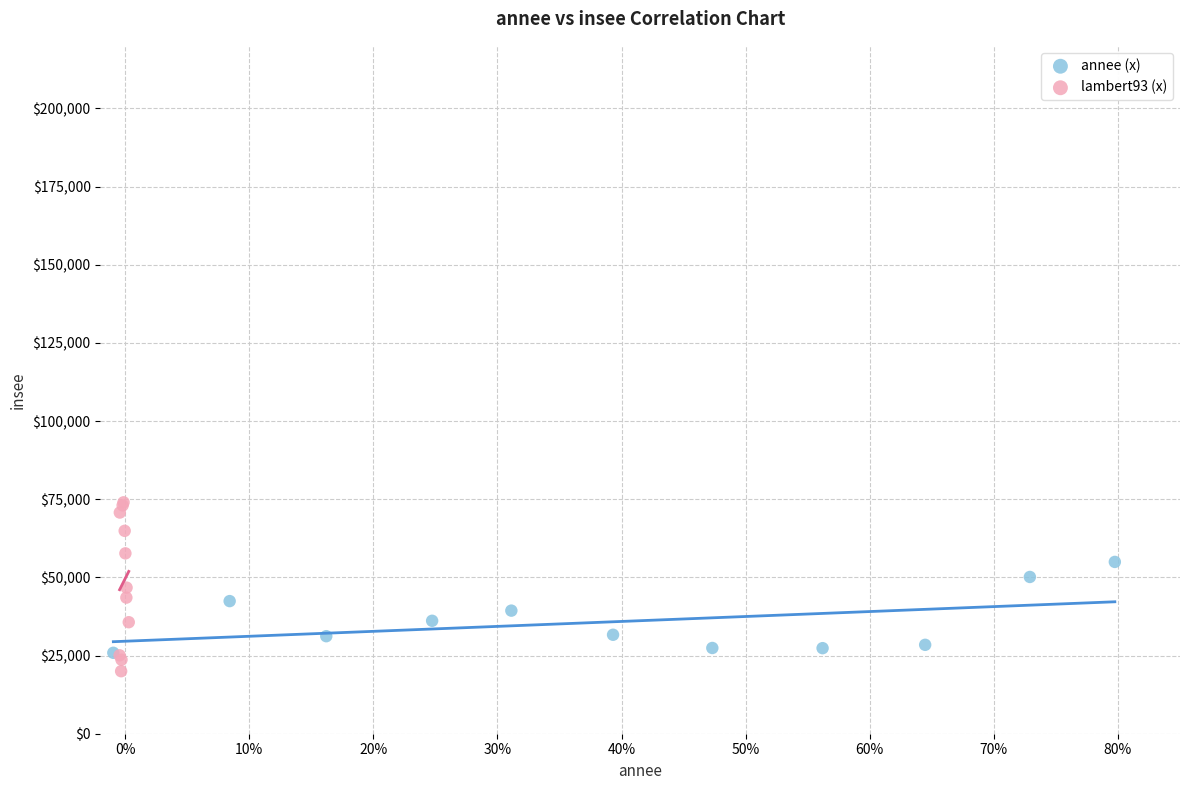

Which series has the widest spread of Y values?

lambert93 (x)